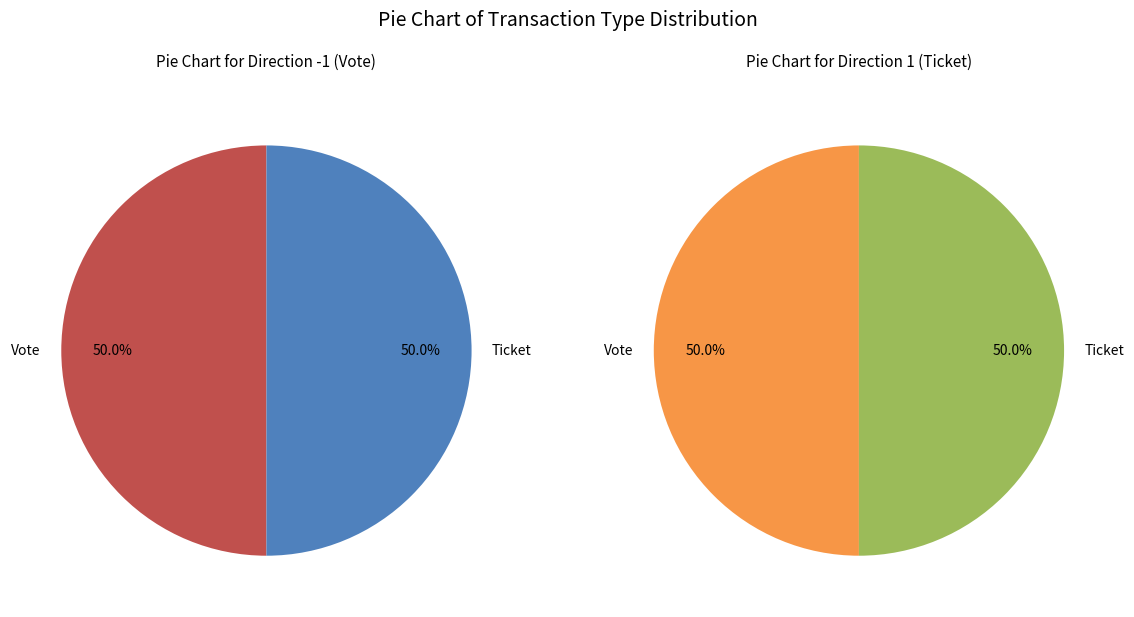

How many slices are in this pie chart?

2